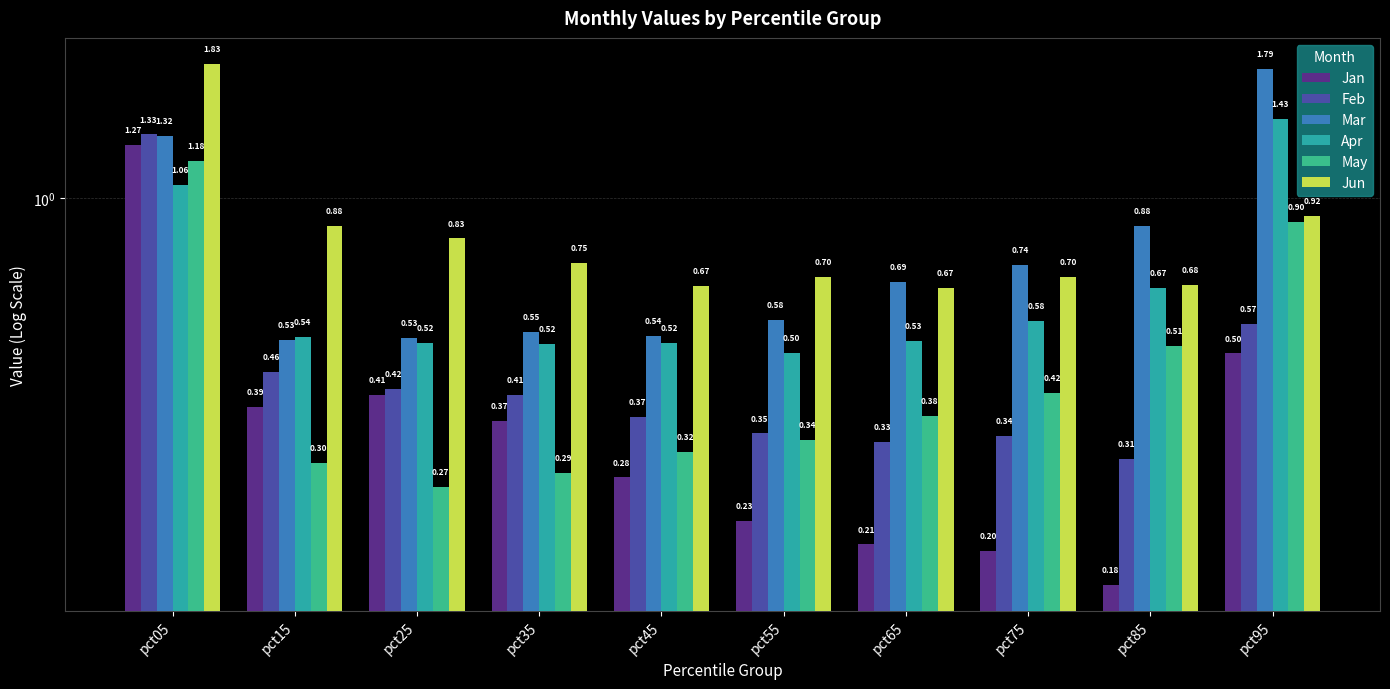

Reading left to right, list all the values displayed in this chart.

Jan: 1.3	0.4	0.4	0.4	0.3	0.2	0.2	0.2	0.2	0.5
Feb: 1.3	0.5	0.4	0.4	0.4	0.3	0.3	0.3	0.3	0.6
Mar: 1.3	0.5	0.5	0.5	0.5	0.6	0.7	0.7	0.9	1.8
Apr: 1.1	0.5	0.5	0.5	0.5	0.5	0.5	0.6	0.7	1.4
May: 1.2	0.3	0.3	0.3	0.3	0.3	0.4	0.4	0.5	0.9
Jun: 1.8	0.9	0.8	0.7	0.7	0.7	0.7	0.7	0.7	0.9